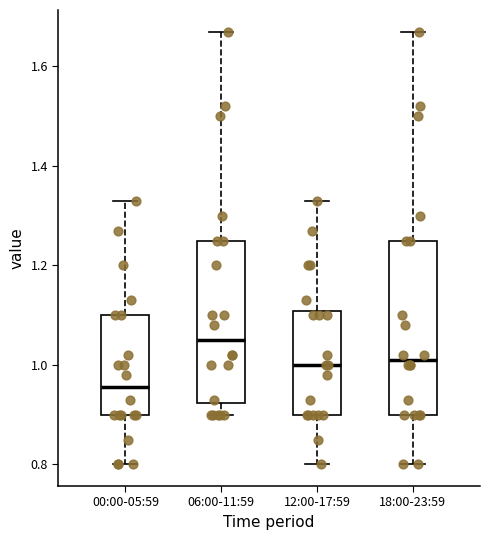

Reading left to right, read every box against the y-axis: the position of its median line, the range the box covers, and the ends of its whiskers. The values are not printed on the chart, so give them approximately, as read against the axis.

00:00-05:59: median 0.96, box 0.90 to 1.10, whiskers 0.80 to 1.34
06:00-11:59: median 1.06, box 0.92 to 1.26, whiskers 0.90 to 1.68
12:00-17:59: median 1.00, box 0.90 to 1.10, whiskers 0.80 to 1.34
18:00-23:59: median 1.02, box 0.90 to 1.26, whiskers 0.80 to 1.68